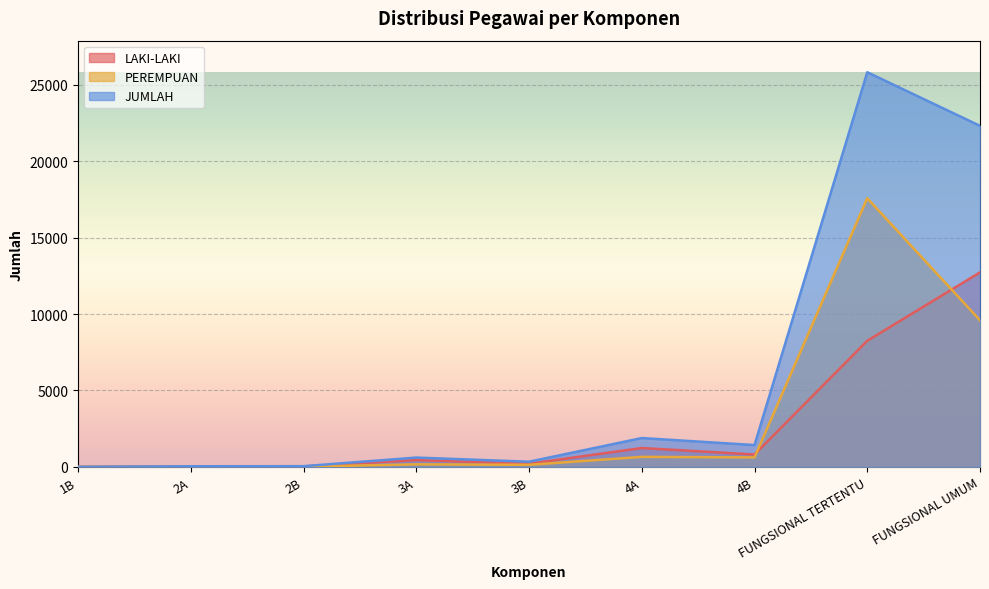

Is it true that LAKI-LAKI equals 8246 at FUNGSIONAL TERTENTU?

True